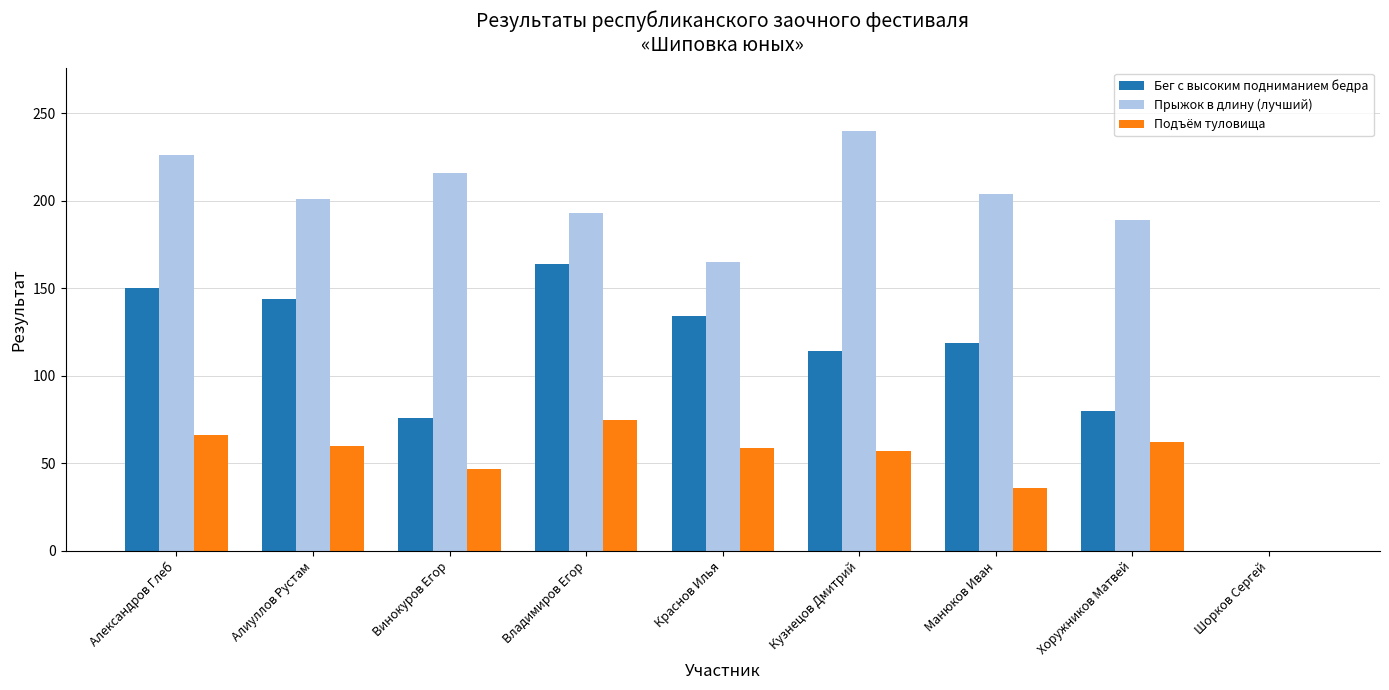

Which series has the largest total across all categories?

Прыжок в длину (лучший)